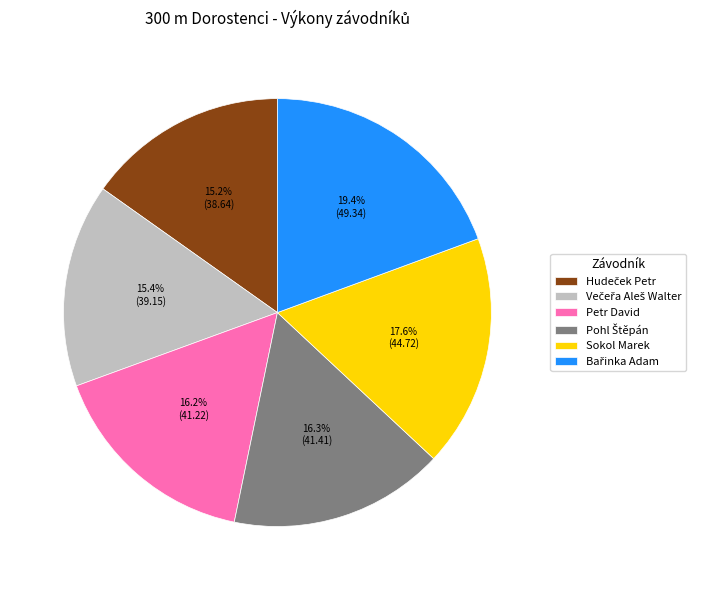

What percentage is NOT represented by Sokol Marek?

82.4%